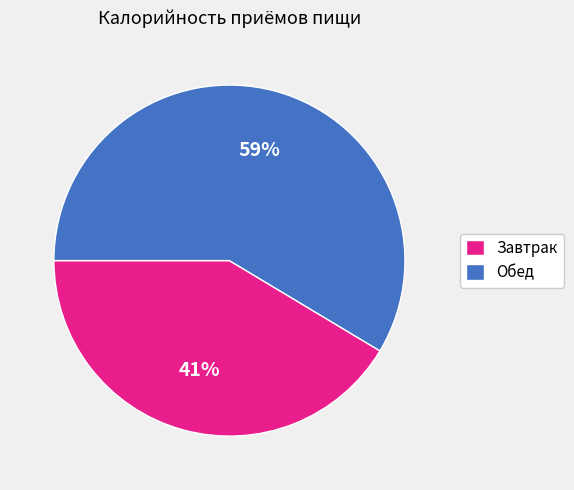

The Обед slice represents 59% of the pie. True or false?

True